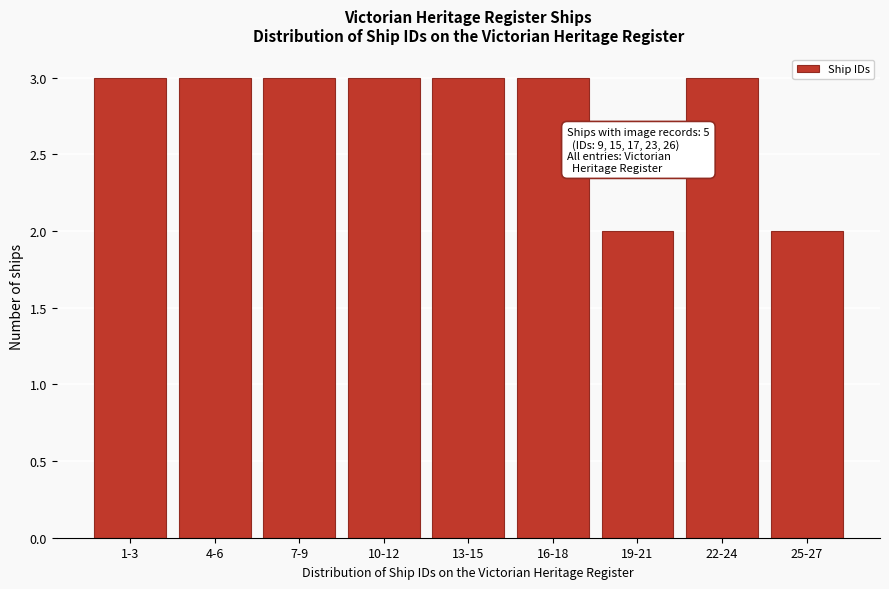

Reading right to left, what are all the values shown in this chart?

2	3	2	3	3	3	3	3	3